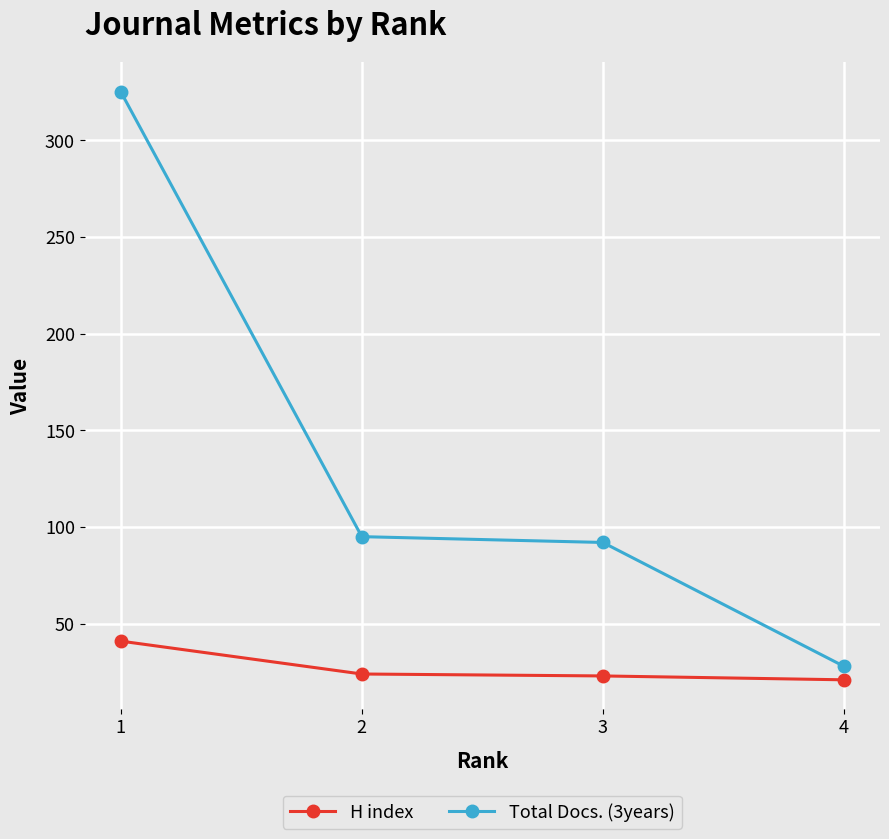

True or false: H index has more than 2 points higher than both neighbors.

False